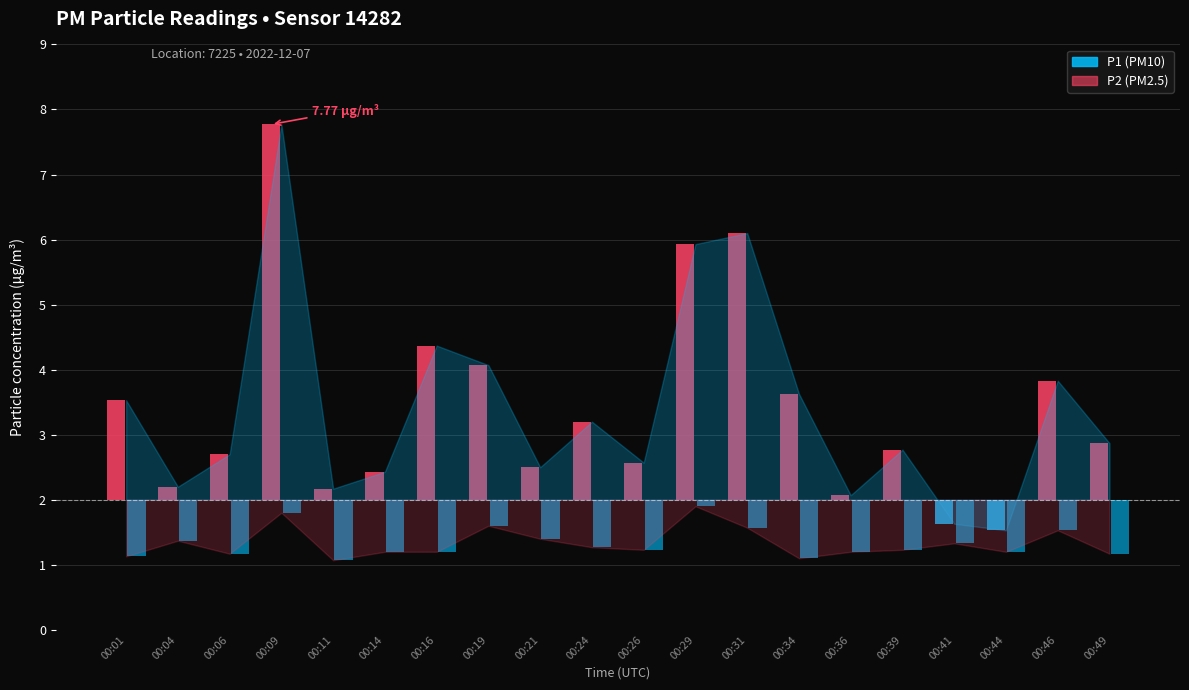

List the series in order of their peak value, lowest first.

P2, P1